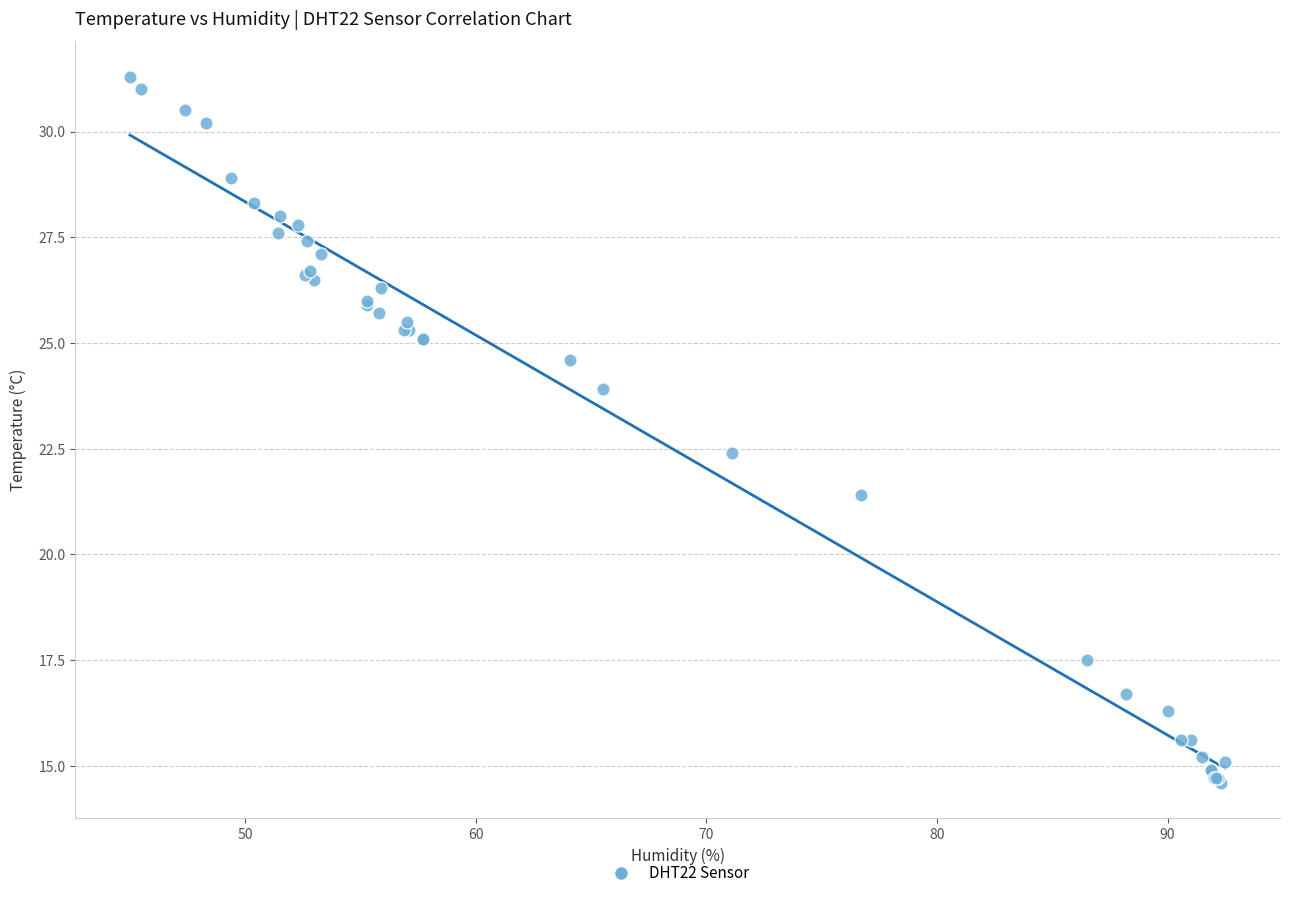

What Y value in the scatter plot is closest to 22?

22.4